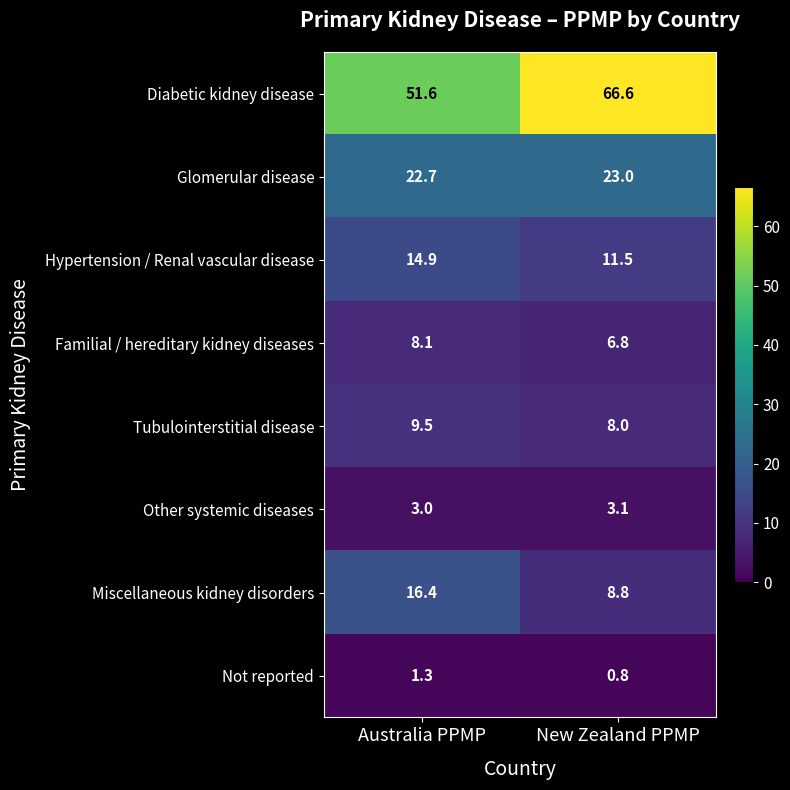

What is the minimum value for Familial / hereditary kidney diseases?

6.8